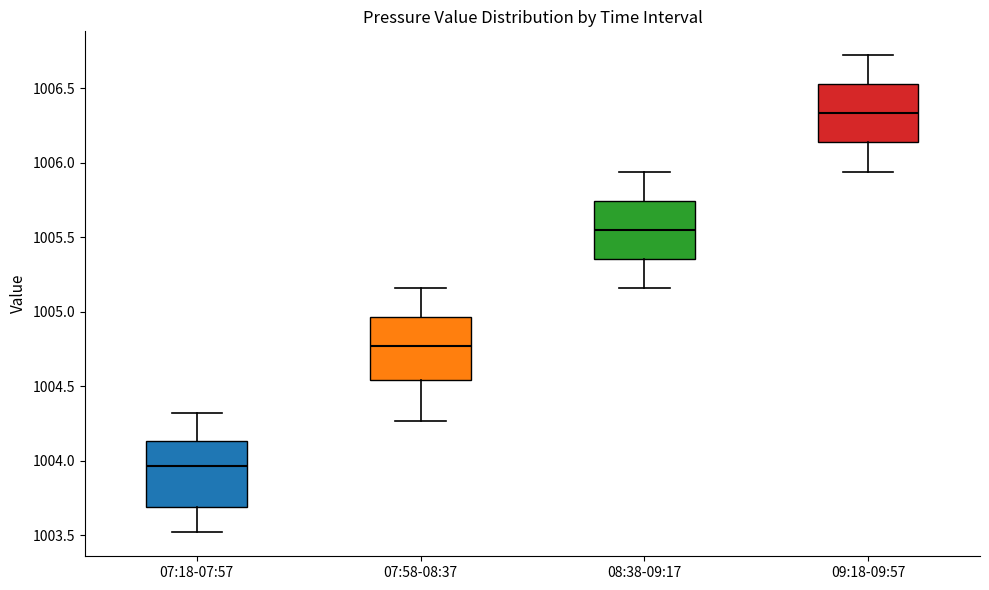

Which box has the highest median line?

09:18-09:57